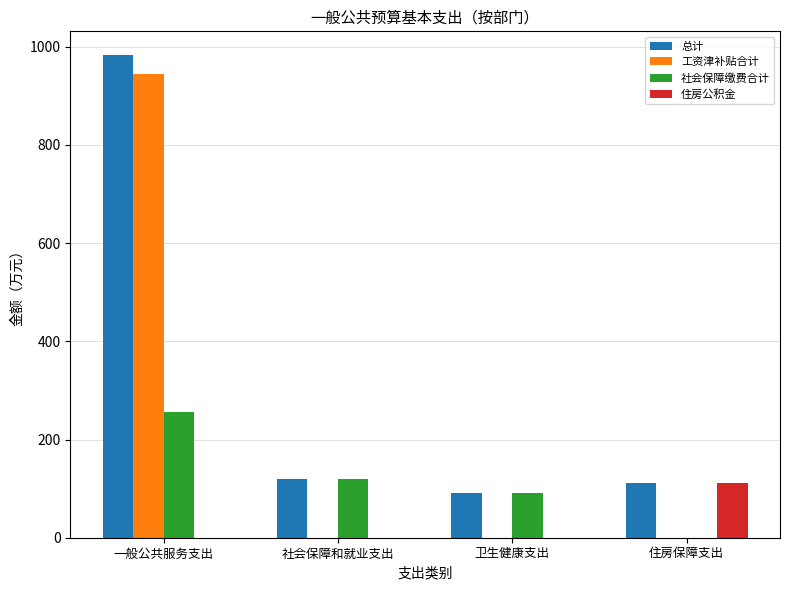

Reading right to left, what are all the values shown in this chart?

总计: 111.7	91.6	120.1	982.3
工资津补贴合计: 0.0	0.0	0.0	945.5
社会保障缴费合计: 0.0	91.6	120.1	255.3
住房公积金: 111.7	0.0	0.0	0.0